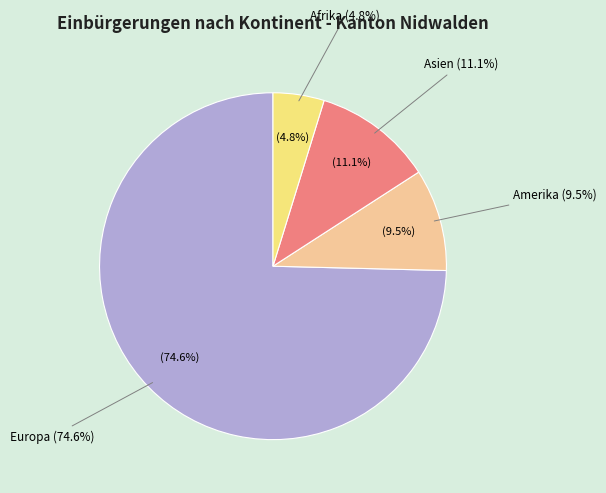

The Europa slice represents 75% of the pie. True or false?

True